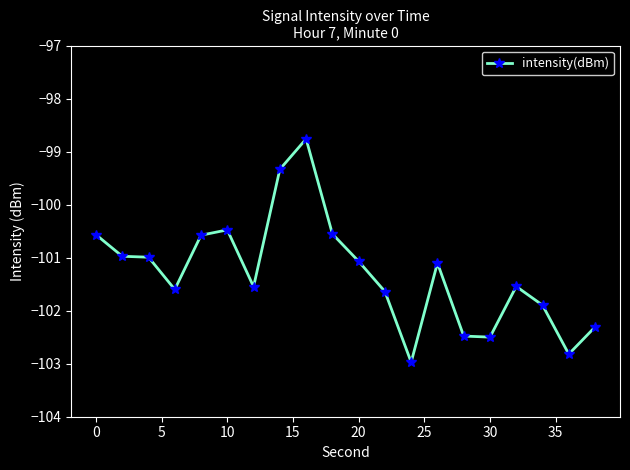

What is the maximum value shown in the chart?

-98.8